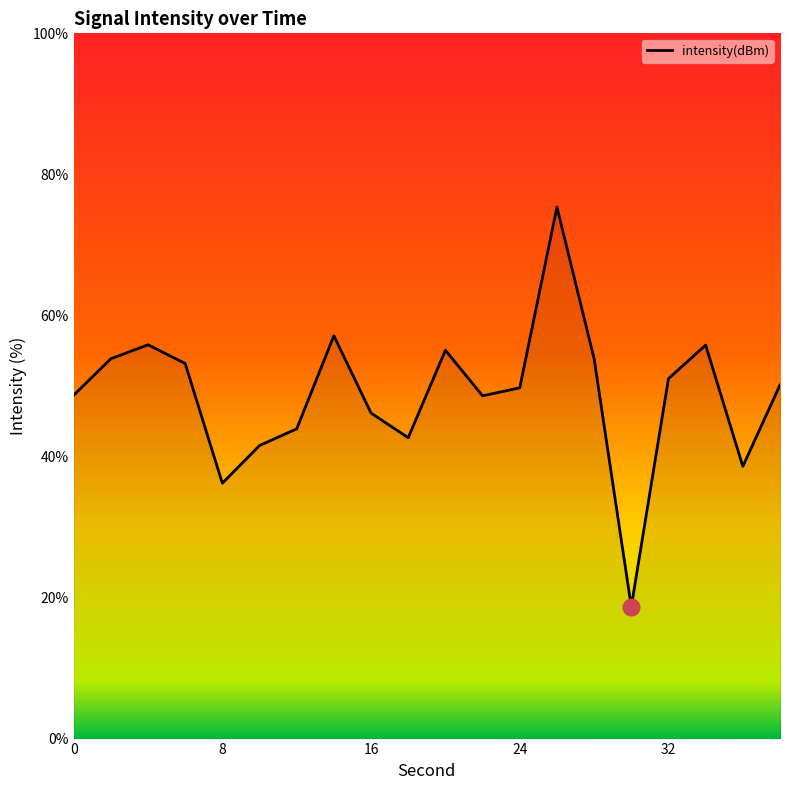

What is the difference between the maximum and minimum values?

56.7